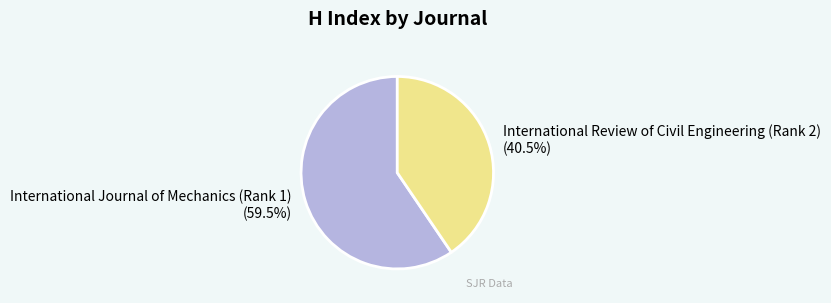

What percentage do International Review of Civil Engineering (Rank 2) and International Journal of Mechanics (Rank 1) together represent?

100.0%